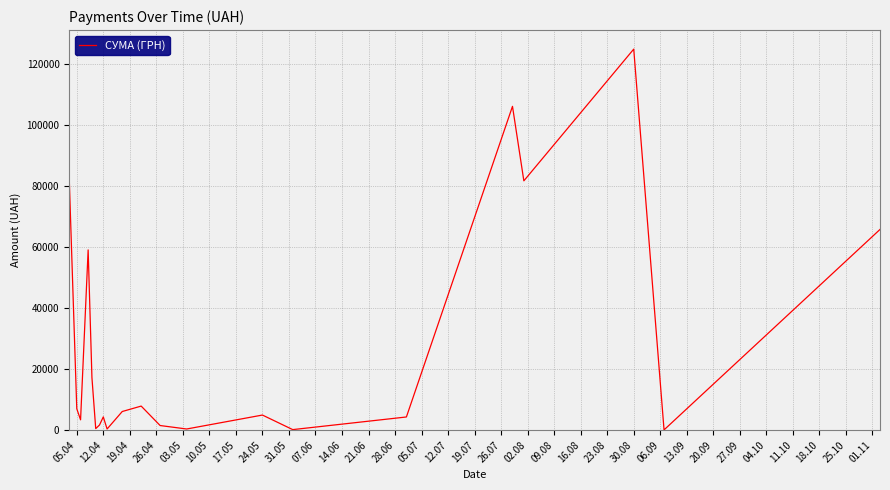

What is the difference between the maximum and minimum values?

124820.3